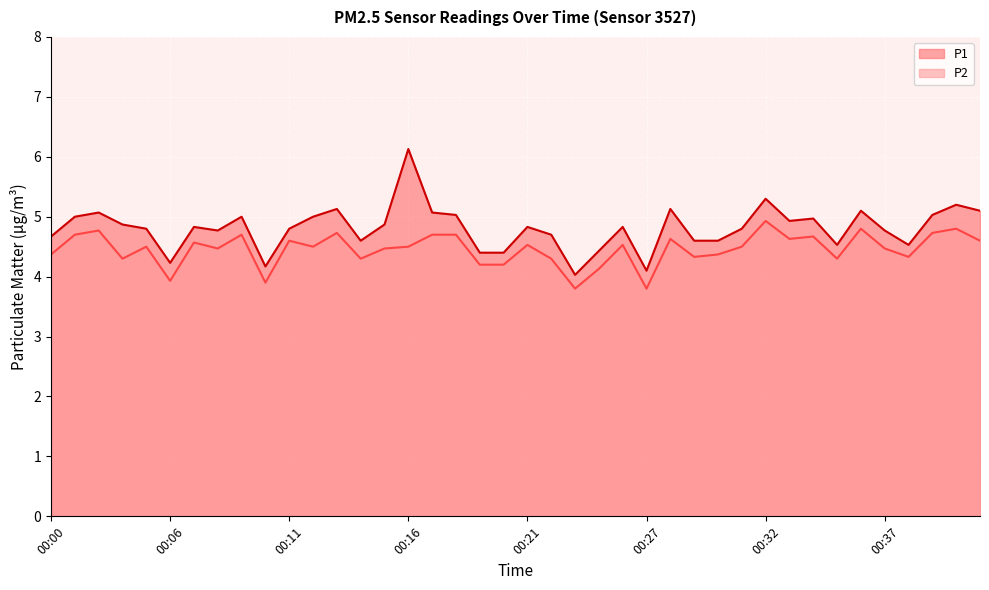

What is the minimum value shown in the chart?

3.8